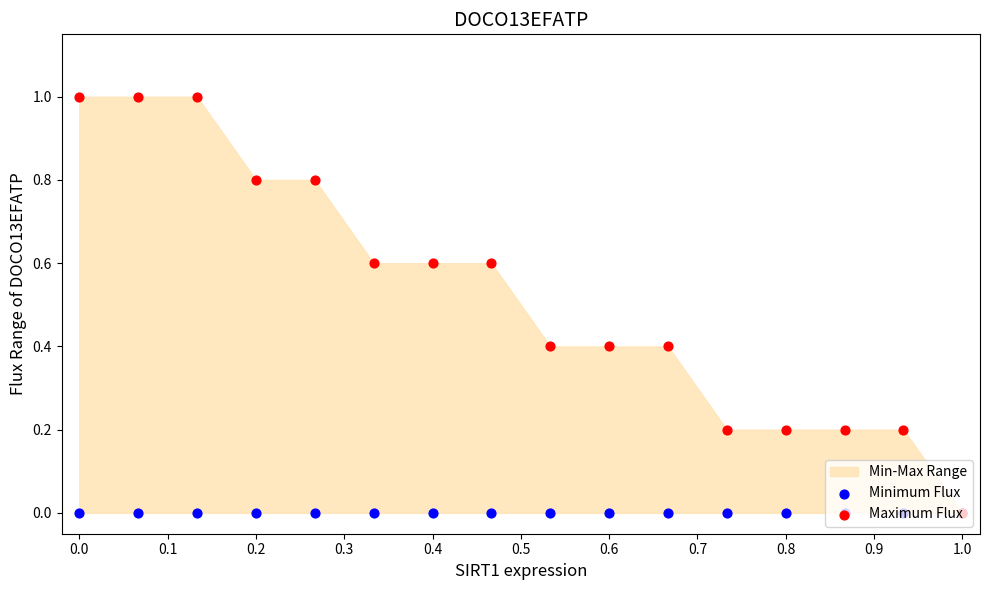

Is the value of Maximum Flux at 0.7 greater than the value of Minimum Flux at 0.9?

Yes